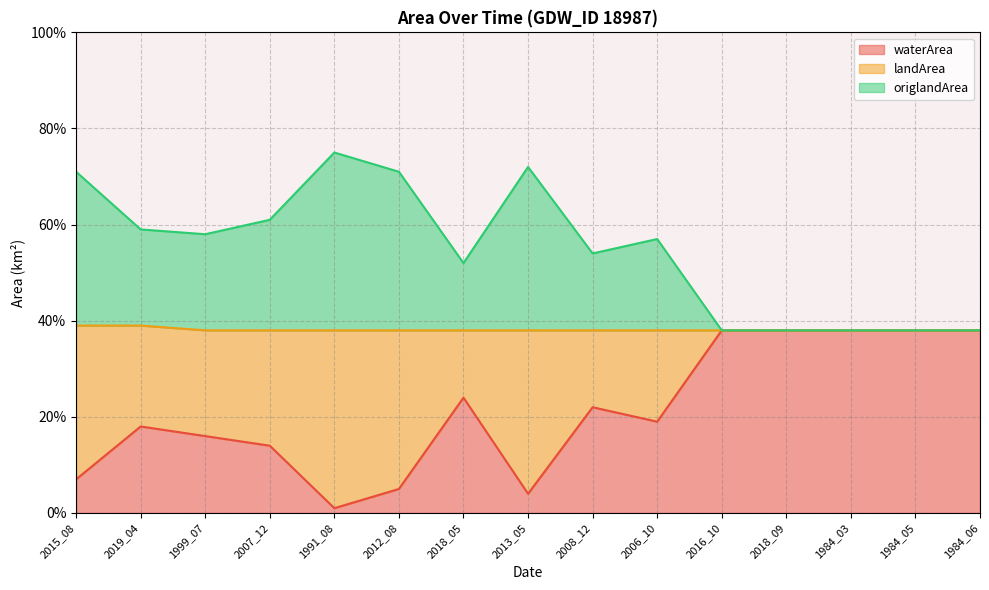

What is the difference between the maximum and minimum values in the landArea series?

0.4